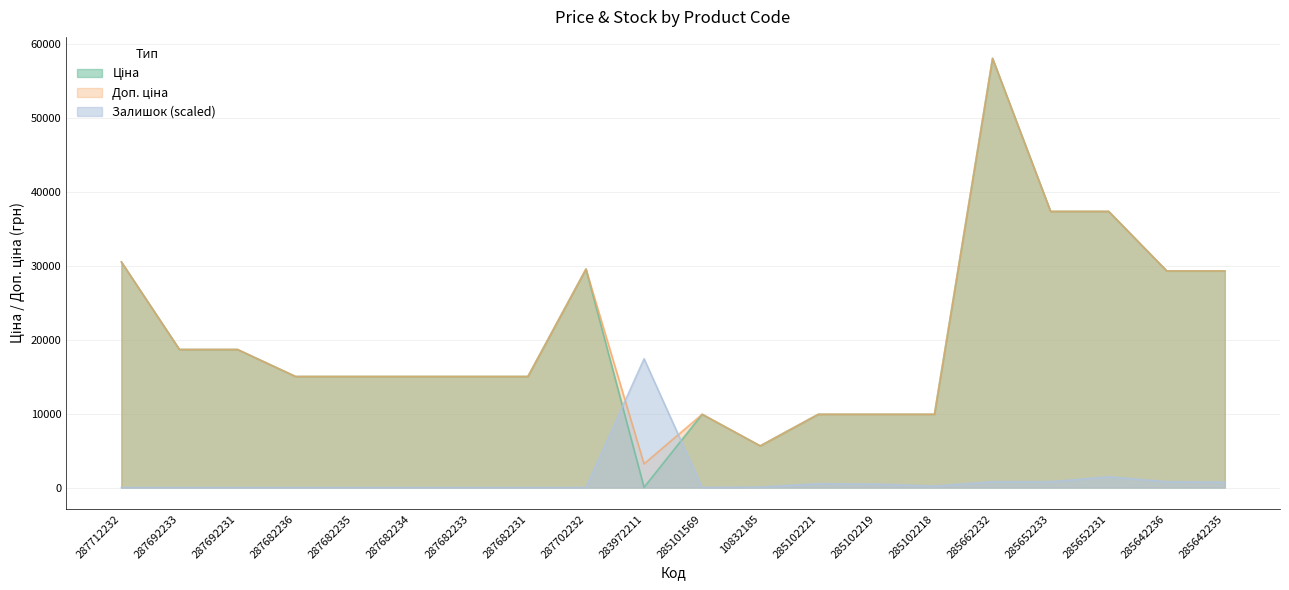

Which series has the widest spread of values?

Ціна